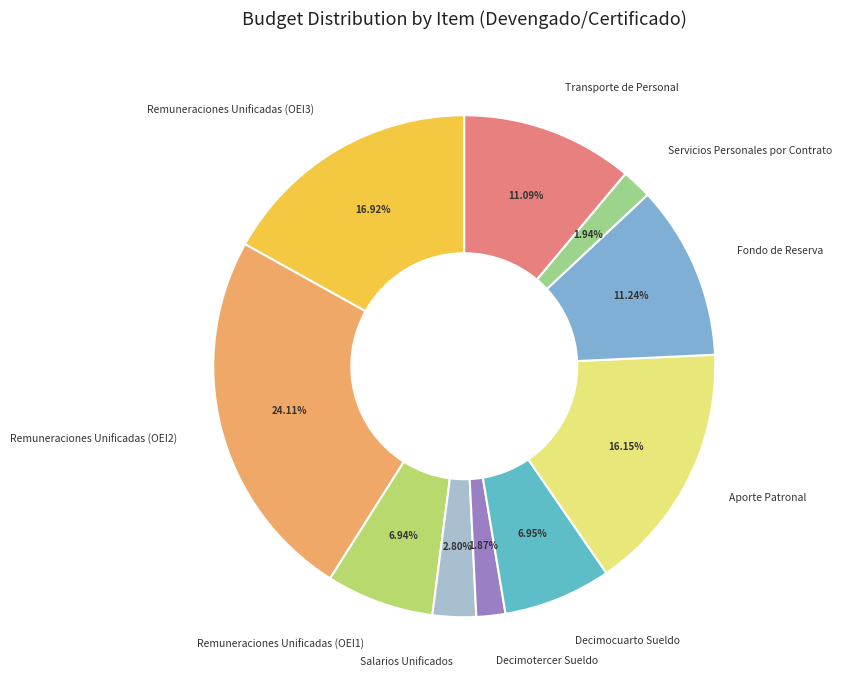

Combined, do Remuneraciones Unificadas (OEI1) and Remuneraciones Unificadas (OEI2) account for over 50%?

No